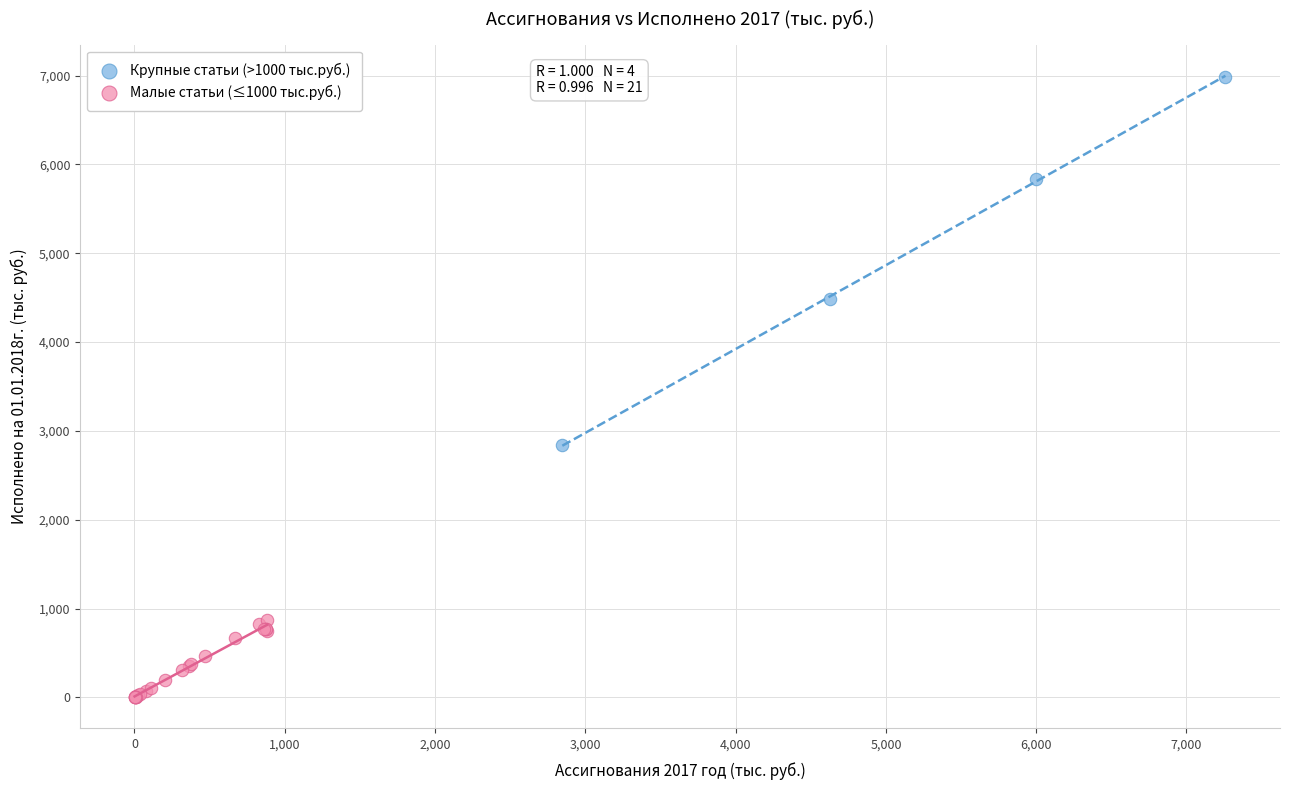

Which series has the largest Y range (max minus min)?

Крупные статьи (>1000 тыс.руб.)